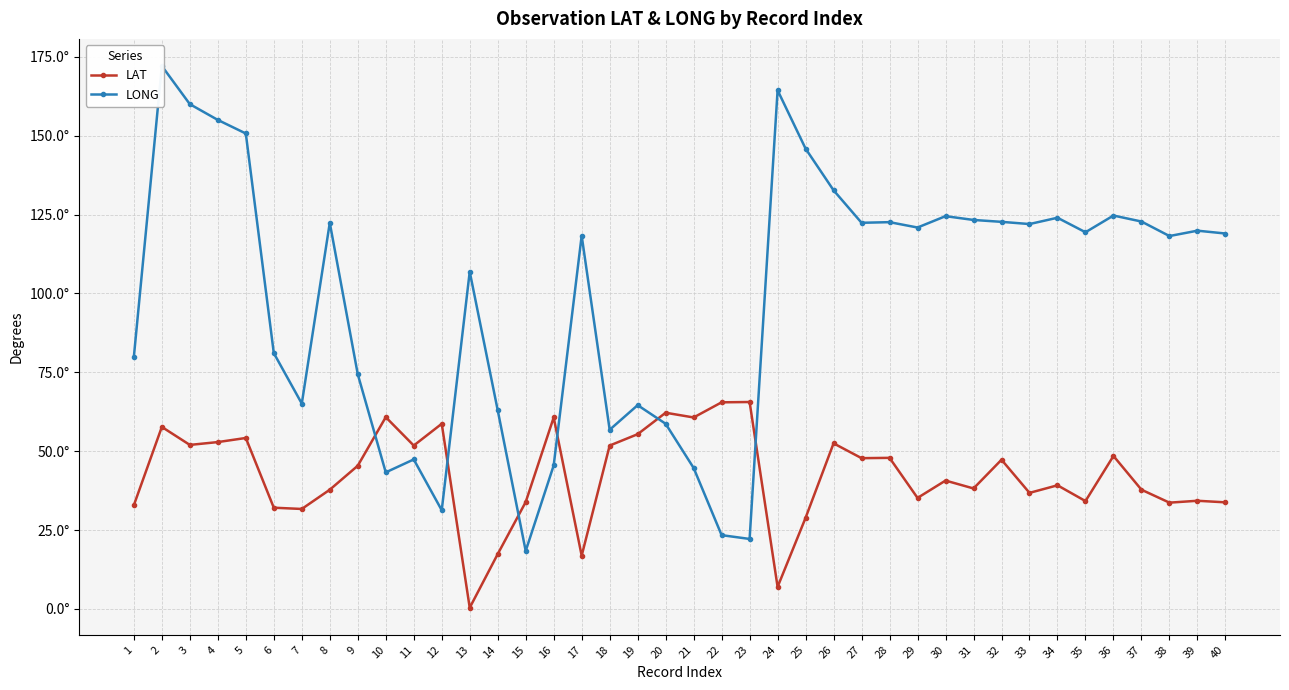

Which series has the largest range (max minus min)?

LONG